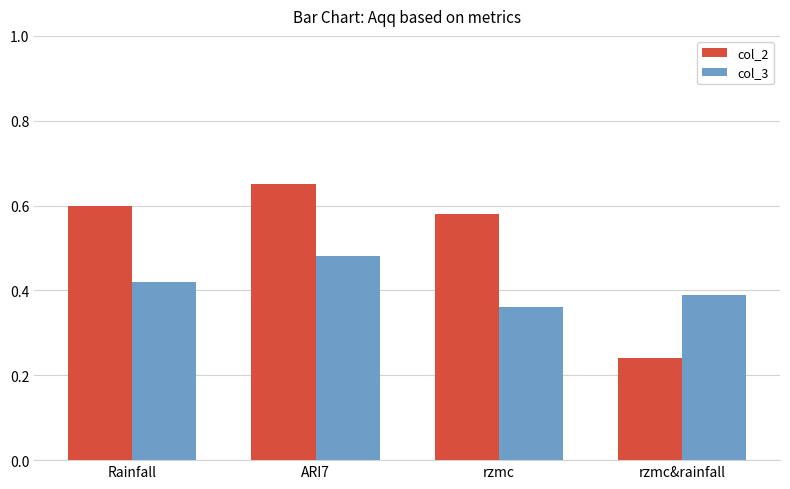

The value of col_2 at ARI7 is 1.1. True or false?

False